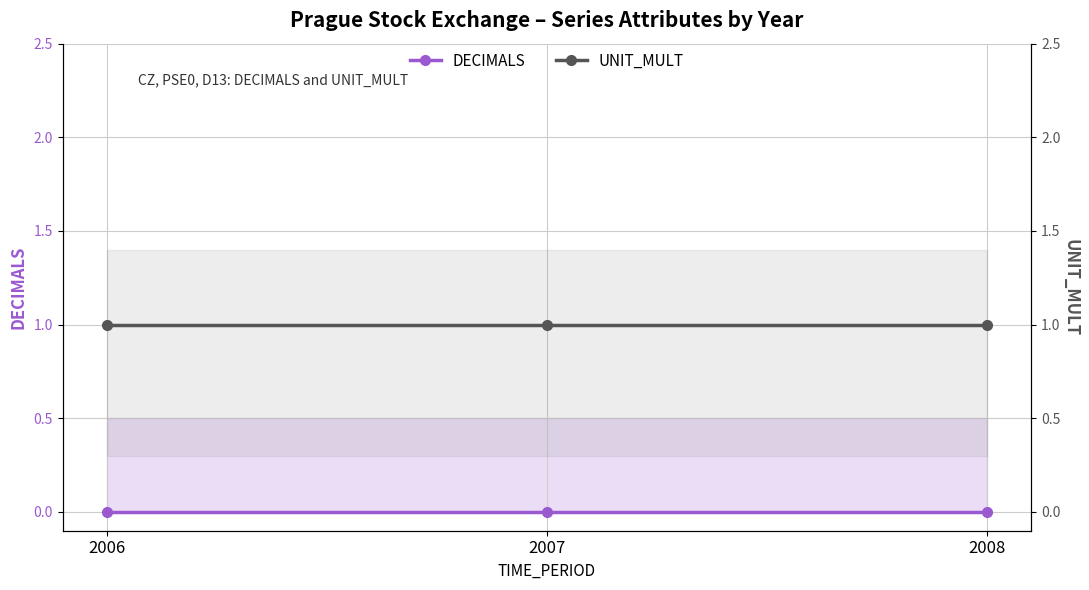

Is the value of DECIMALS at 2007 greater than the value of UNIT_MULT at 2008?

No